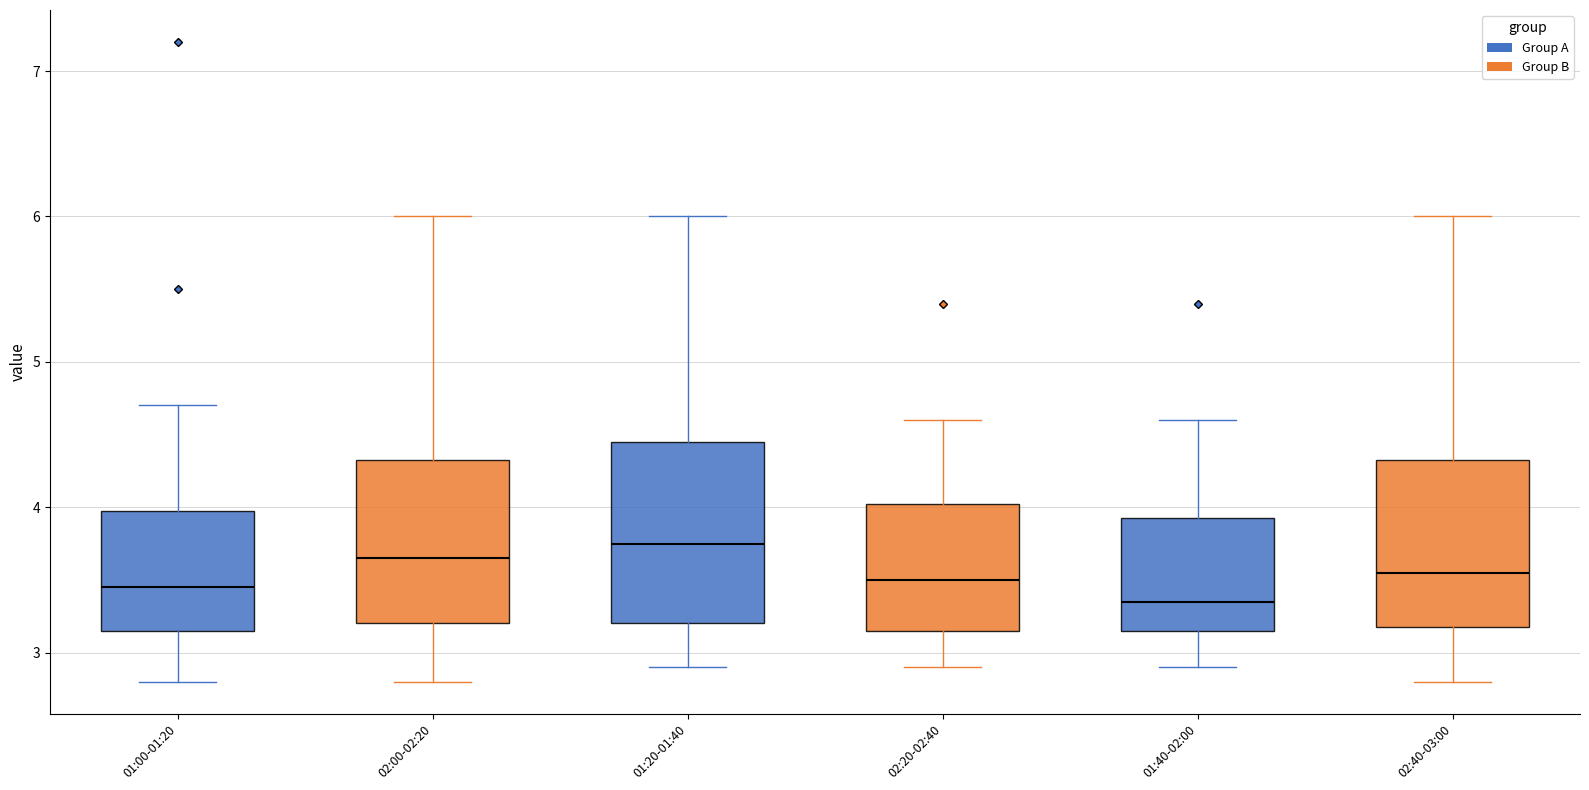

Which box's median line is the lowest?

01:40-02:00 (Group A)